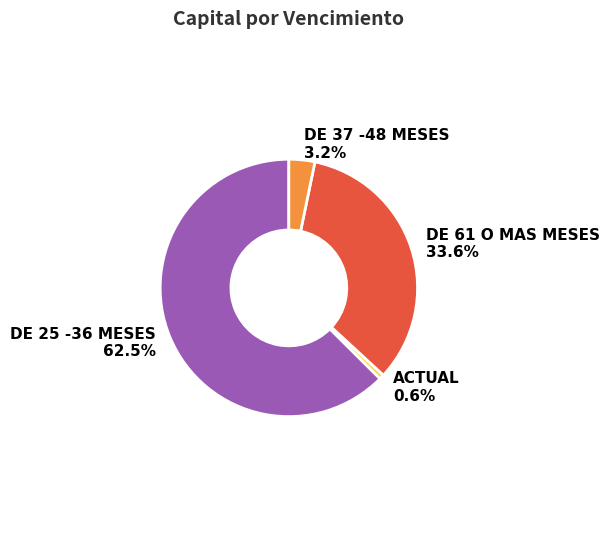

How many slices are in this pie chart?

4